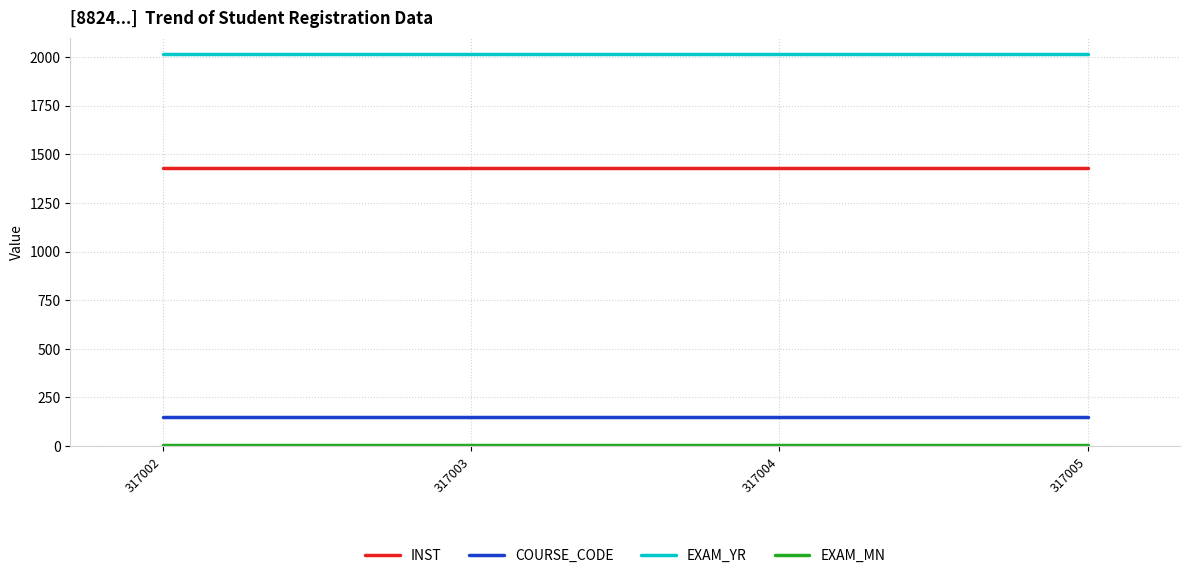

Which series has the largest total across all categories?

EXAM_YR